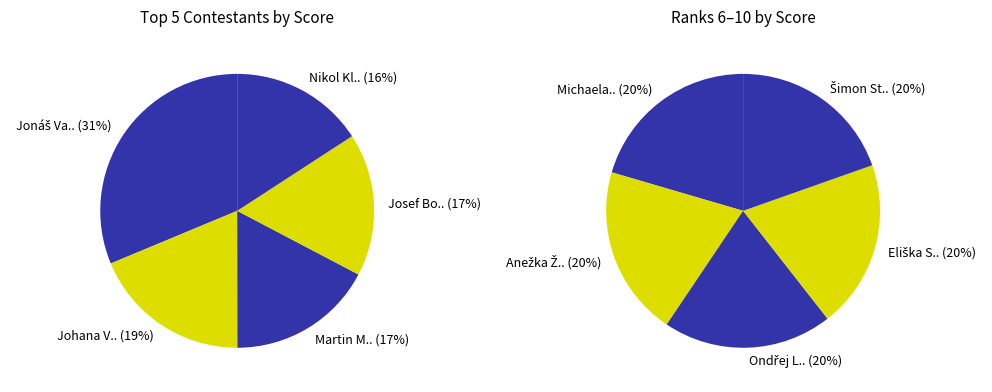

Is it true that Nikol Klementová is 18% of the pie?

False